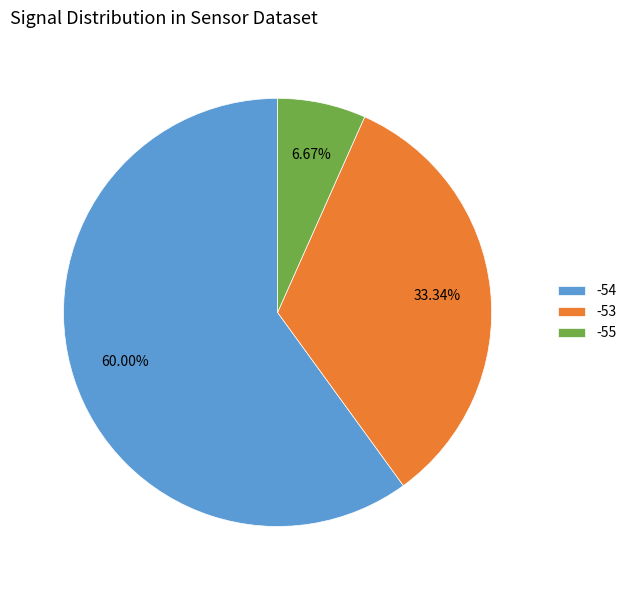

Between -54 and -53, which is larger?

-54